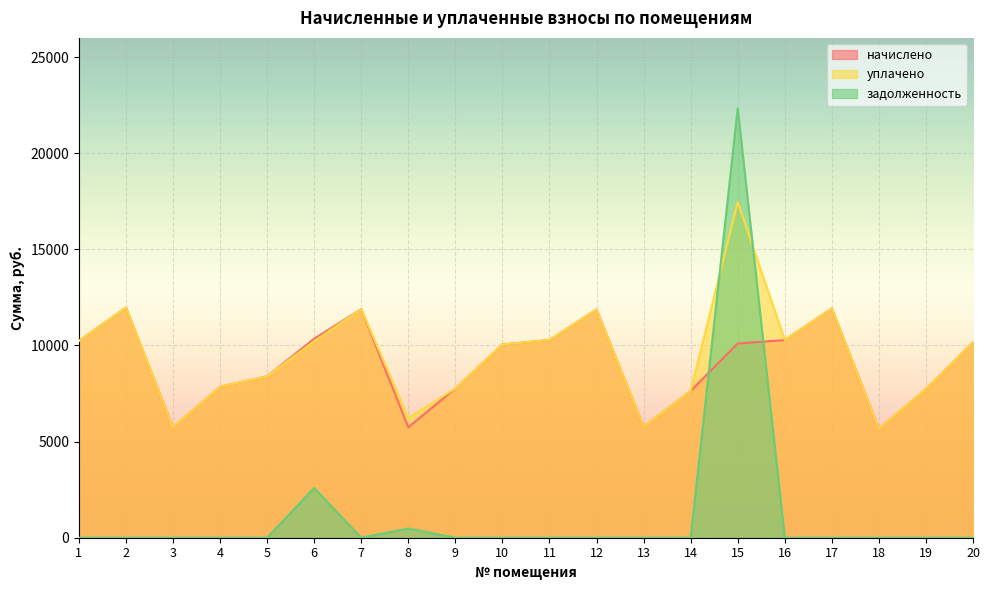

Which category has the highest value across all series?

15